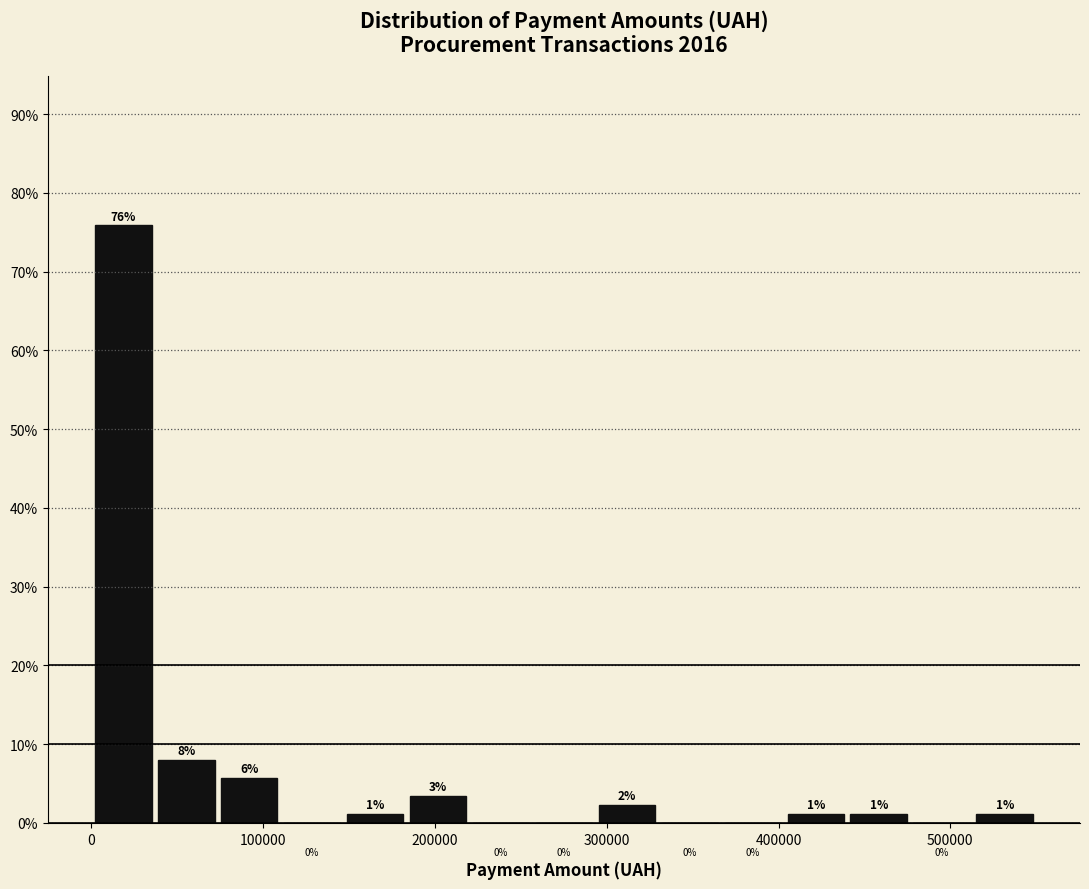

Around what value on the x-axis is the tallest bar? Give the approximate position of its centre, as read against the axis.

20000